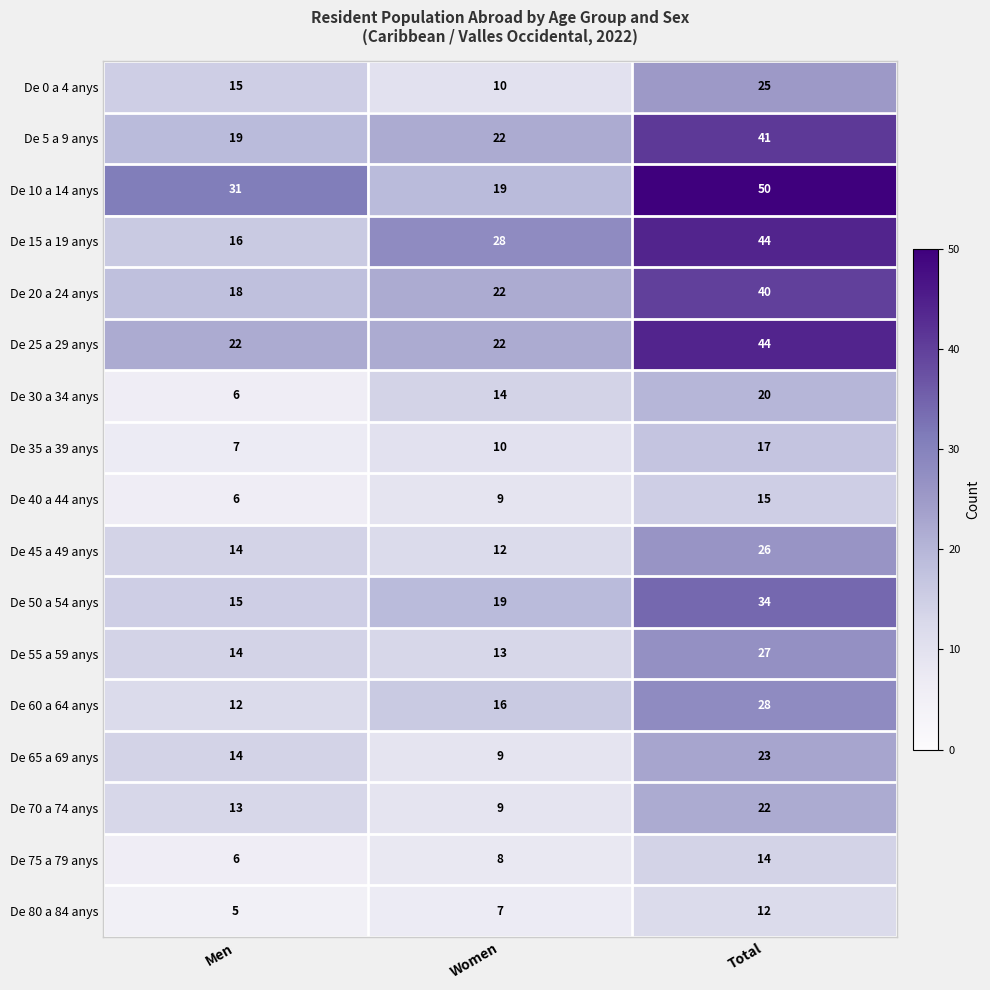

Which series has the largest total across all categories?

De 10 a 14 anys